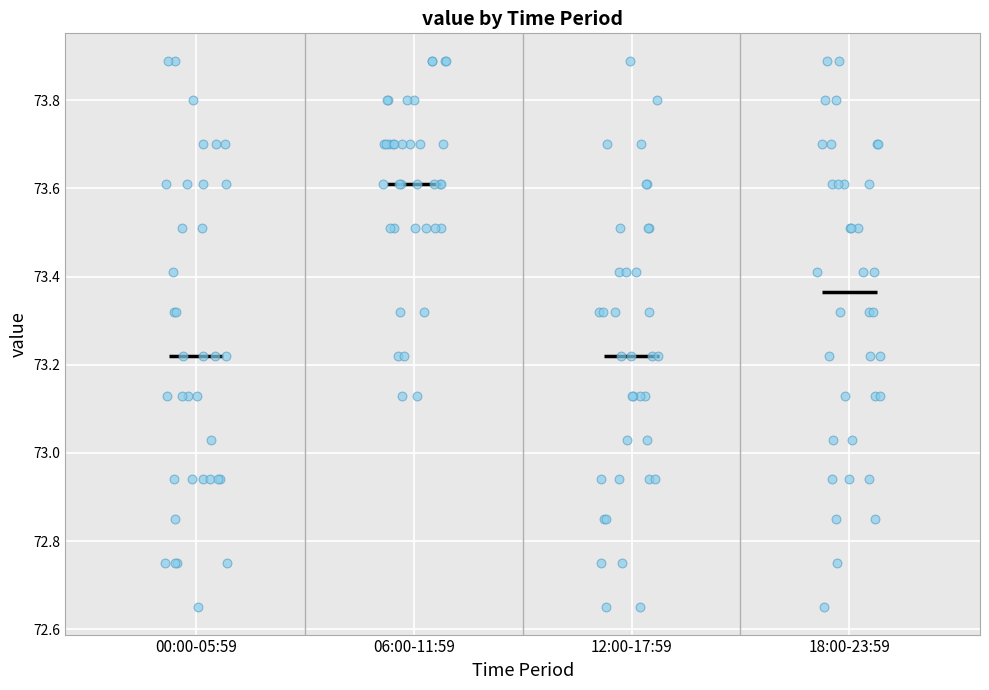

Where does the median line of the box for 00:00-05:59 sit on the y-axis? The values are not printed on the chart, so give them approximately, as read against the axis.

73.22